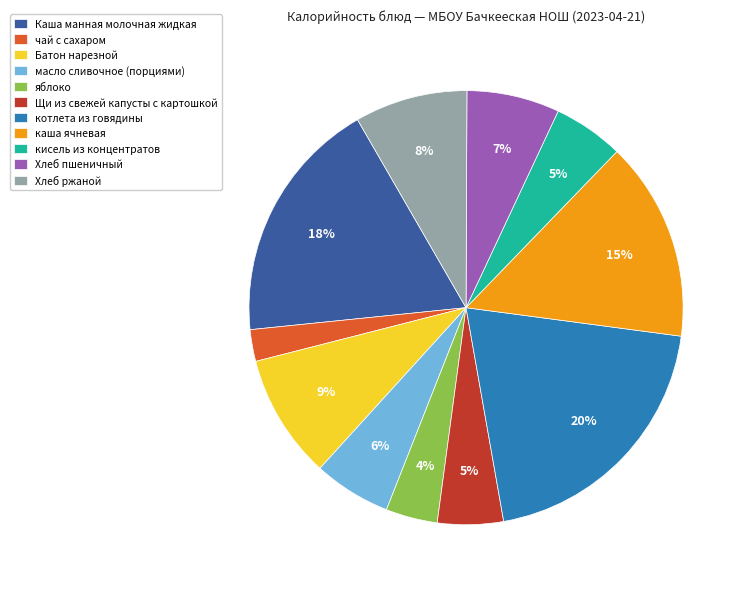

How many segments does this pie chart have?

11